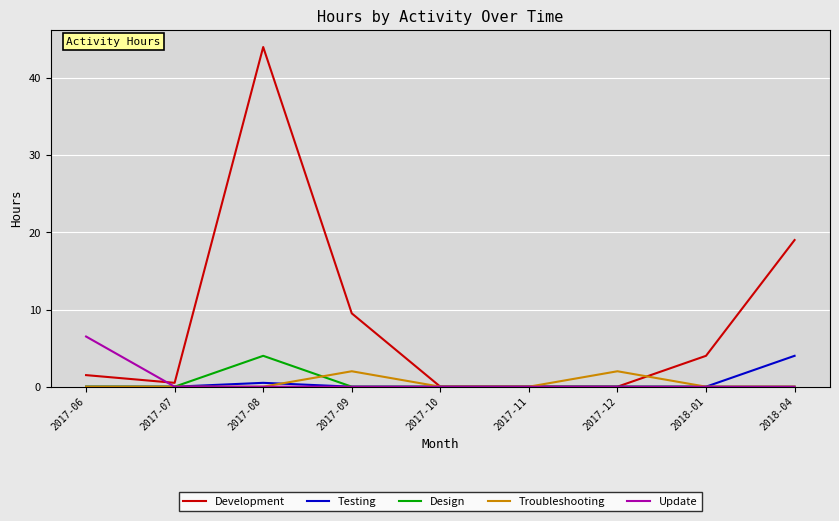

Reading left to right, extract all data points from this chart.

Development: 2017-06=1.5	2017-07=0.5	2017-08=44.0	2017-09=9.5	2017-10=0.0	2017-11=0.0	2017-12=0.0	2018-01=4.0	2018-04=19.0
Testing: 2017-06=0.0	2017-07=0.0	2017-08=0.5	2017-09=0.0	2017-10=0.0	2017-11=0.0	2017-12=0.0	2018-01=0.0	2018-04=4.0
Design: 2017-06=0.0	2017-07=0.0	2017-08=4.0	2017-09=0.0	2017-10=0.0	2017-11=0.0	2017-12=0.0	2018-01=0.0	2018-04=0.0
Troubleshooting: 2017-06=0.0	2017-07=0.0	2017-08=0.0	2017-09=2.0	2017-10=0.0	2017-11=0.0	2017-12=2.0	2018-01=0.0	2018-04=0.0
Update: 2017-06=6.5	2017-07=0.0	2017-08=0.0	2017-09=0.0	2017-10=0.0	2017-11=0.0	2017-12=0.0	2018-01=0.0	2018-04=0.0